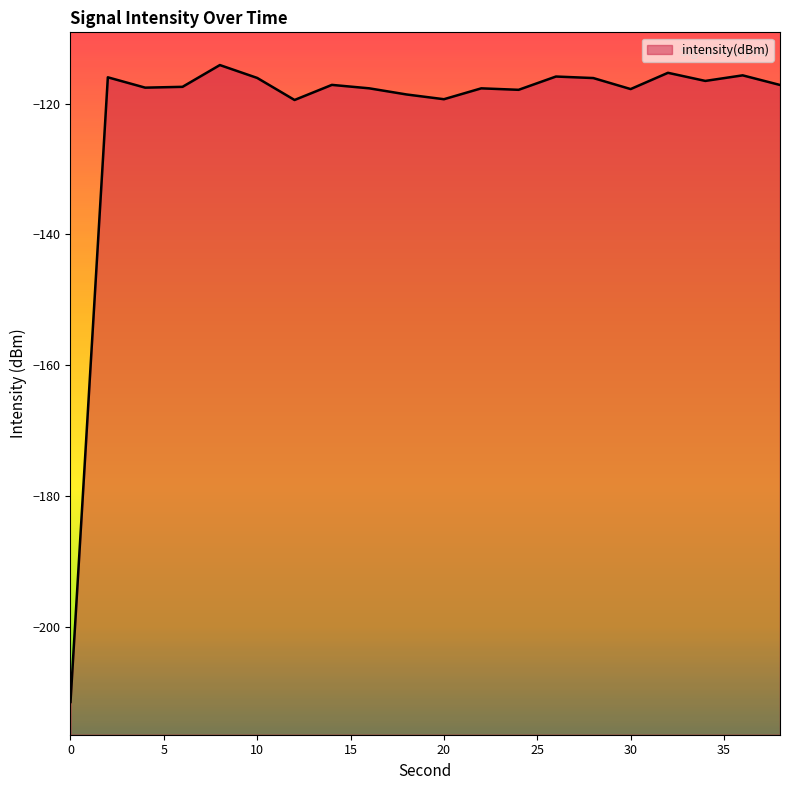

Is it true that the value at 14 is -174.7?

False